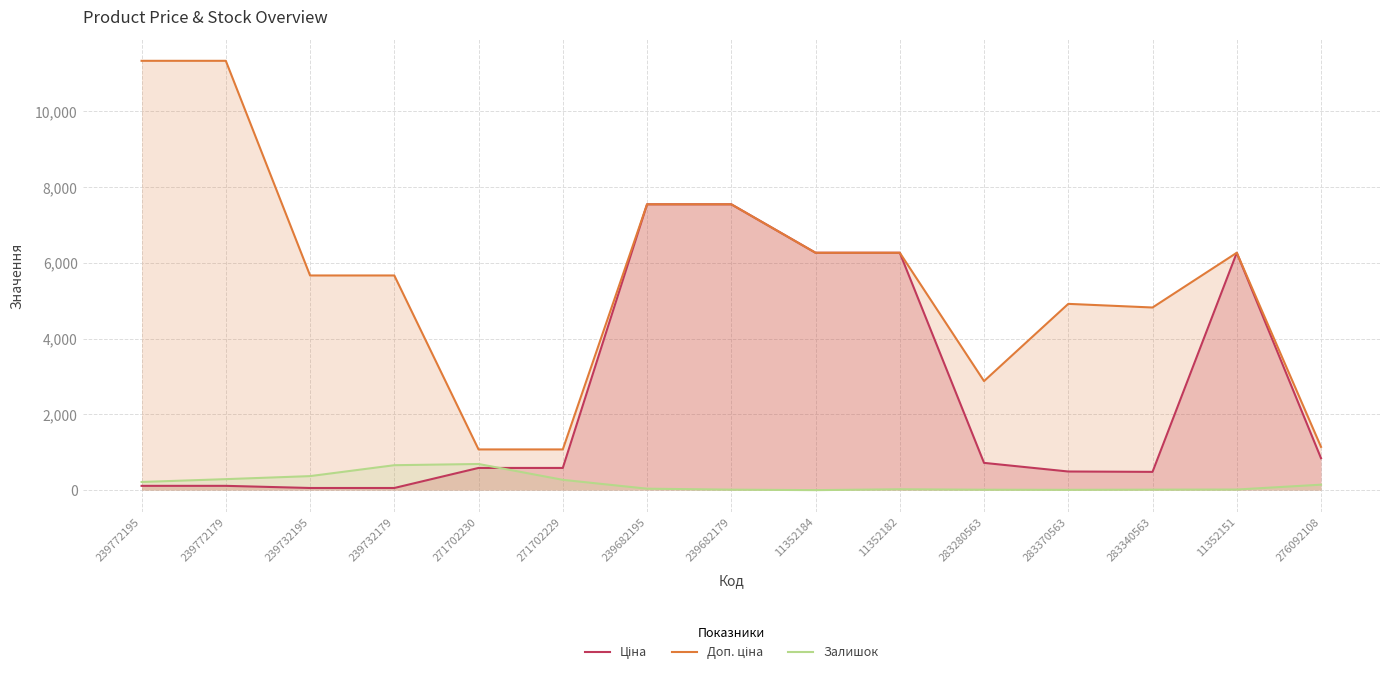

Where is the first local maximum for Залишок?

271702230